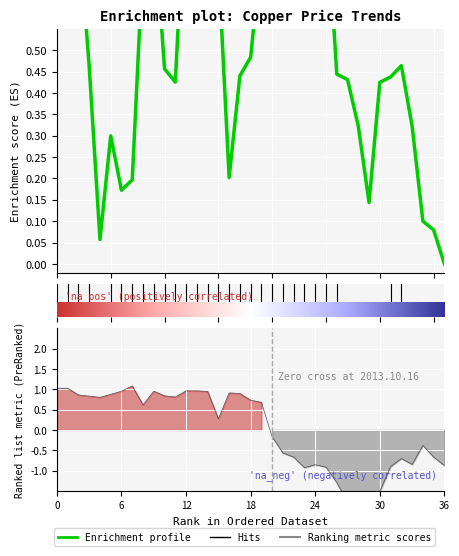

What is the label of the 3rd point from the left?

12